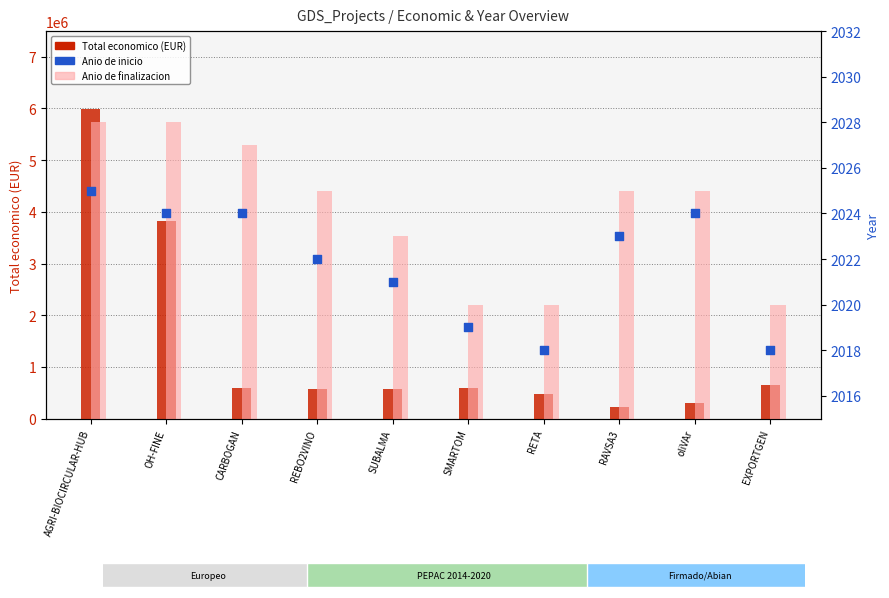

Which series has the largest total across all categories?

Total economico (EUR)